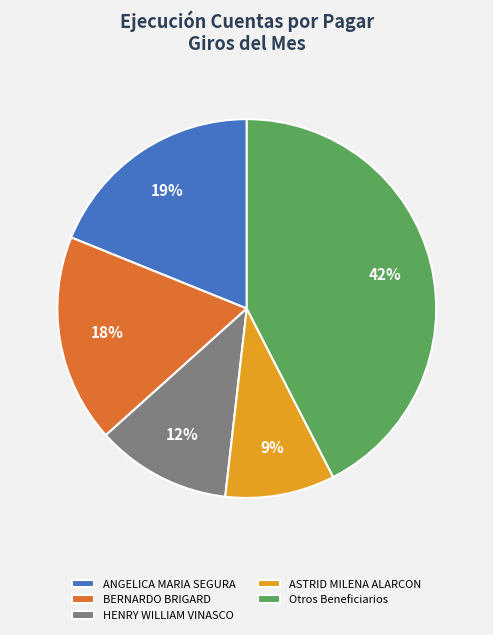

Rank the categories by value from lowest to highest.

ASTRID MILENA ALARCON, HENRY WILLIAM VINASCO, BERNARDO BRIGARD, ANGELICA MARIA SEGURA, Otros Beneficiarios